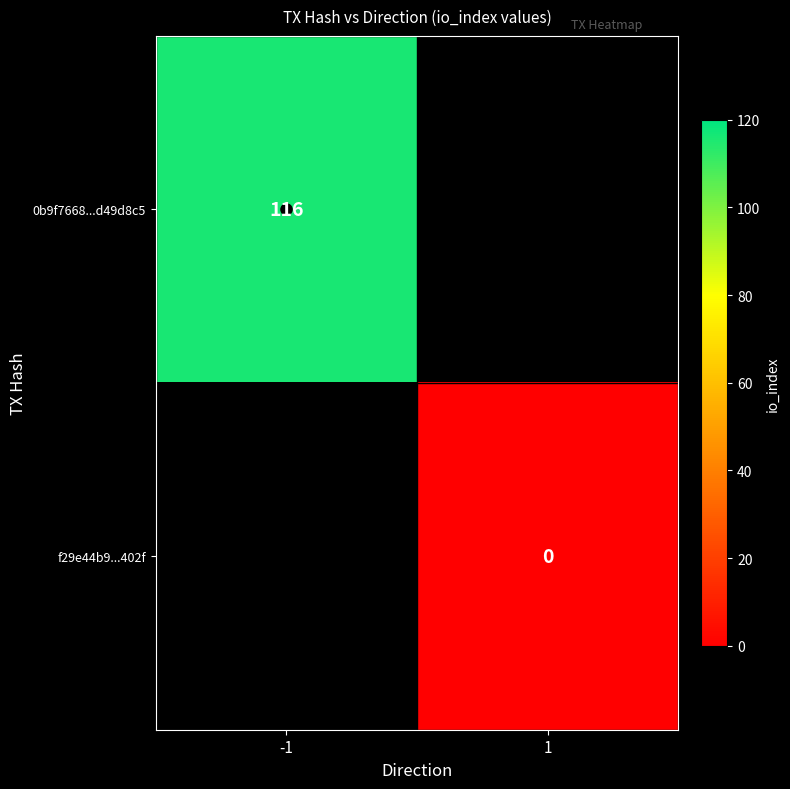

Rank the categories by f29e44b9...402f value from lowest to highest.

-1, 1